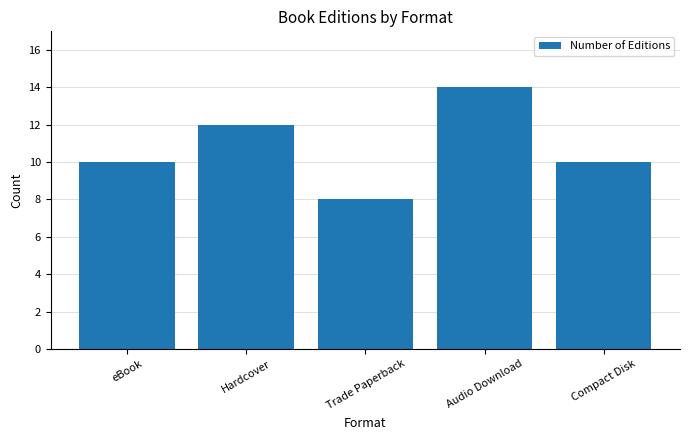

Read the value at Hardcover.

12